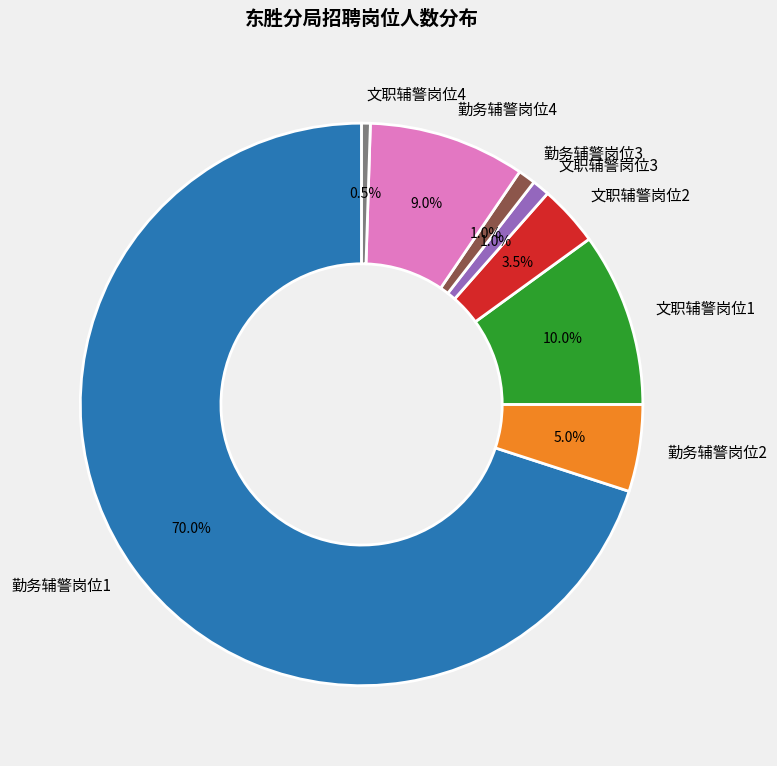

How many segments does this pie chart have?

8